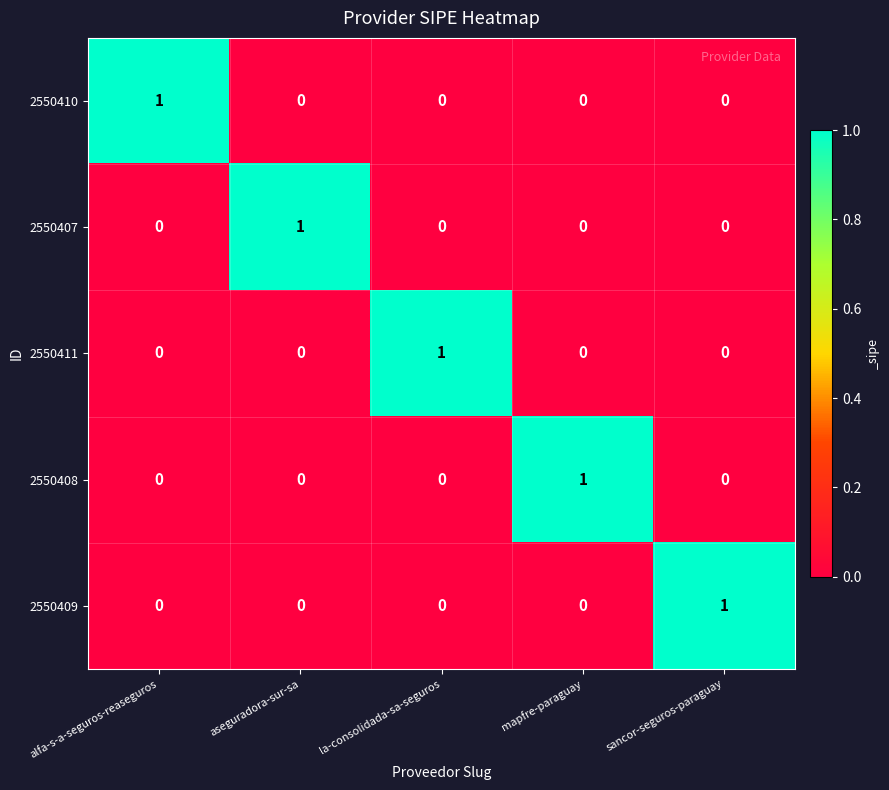

At how many categories does at least one series exceed 0?

5